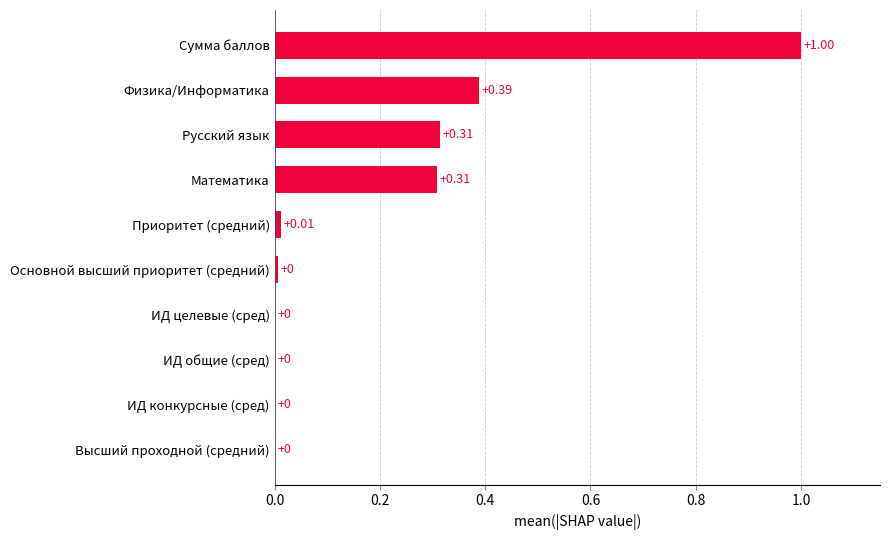

Which label corresponds to the largest value in the chart?

Сумма баллов